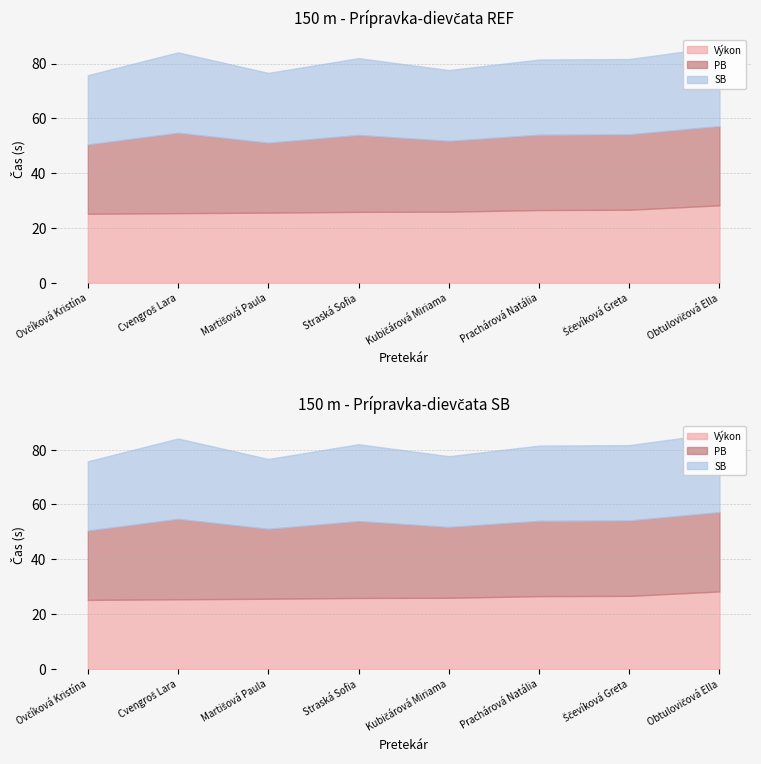

At how many categories does at least one series exceed 6?

8